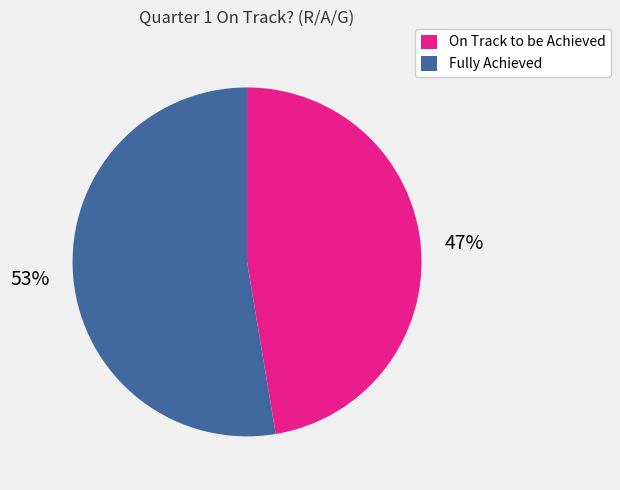

What percentage is the On Track to be Achieved slice, to the nearest percent?

47%